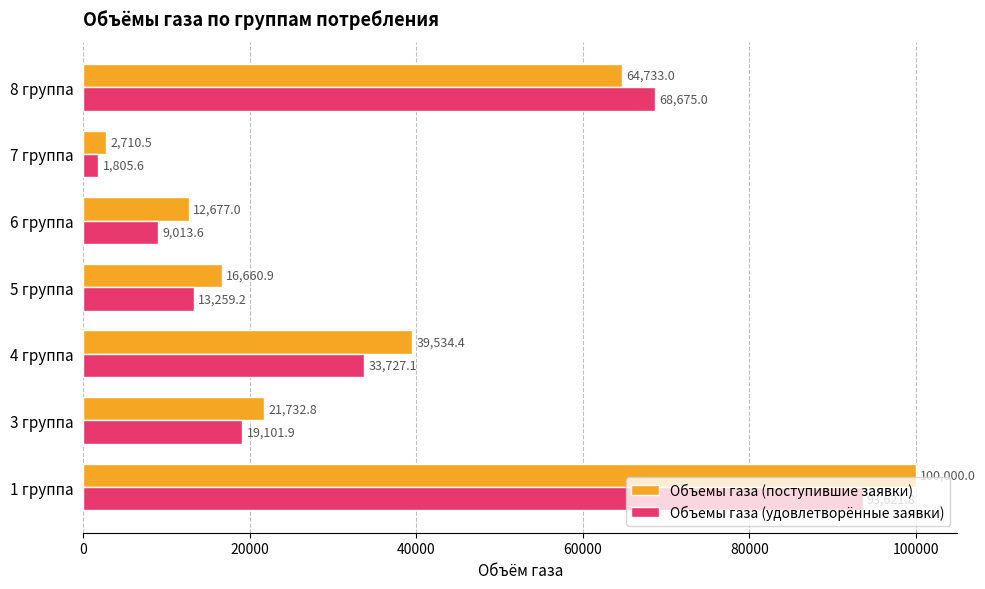

Which series has the widest spread of values?

Объемы газа (поступившие заявки)